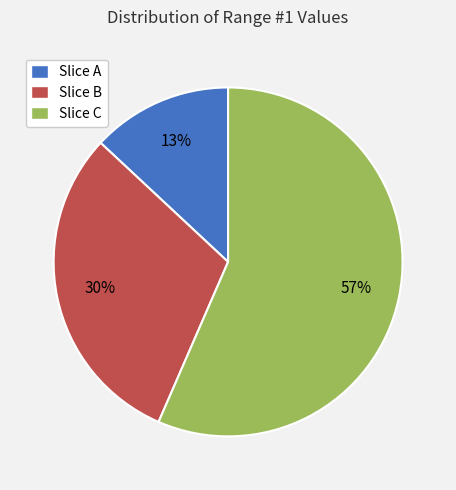

What percentage is the Slice C slice, to the nearest percent?

57%